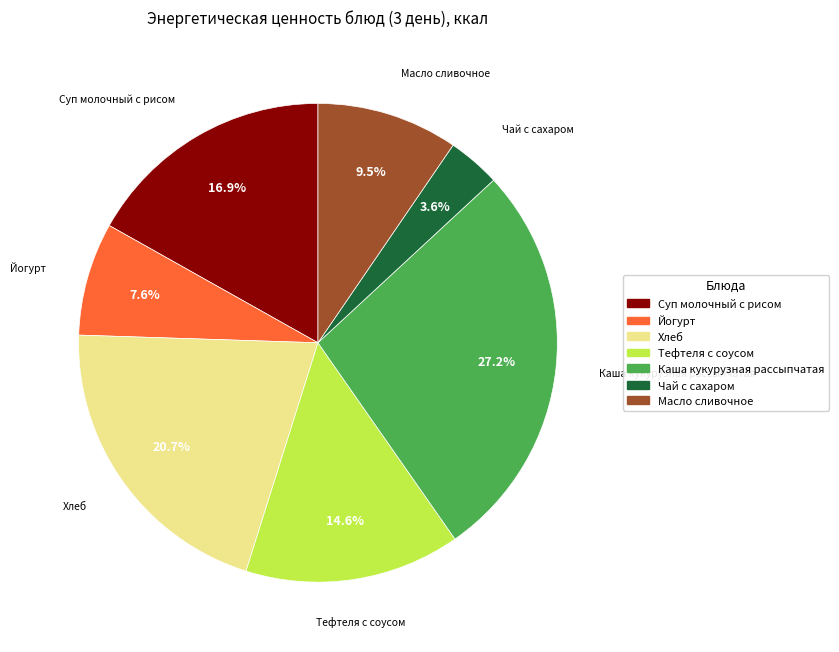

To the nearest percent, what is the difference between the largest and smallest slice percentages?

24%